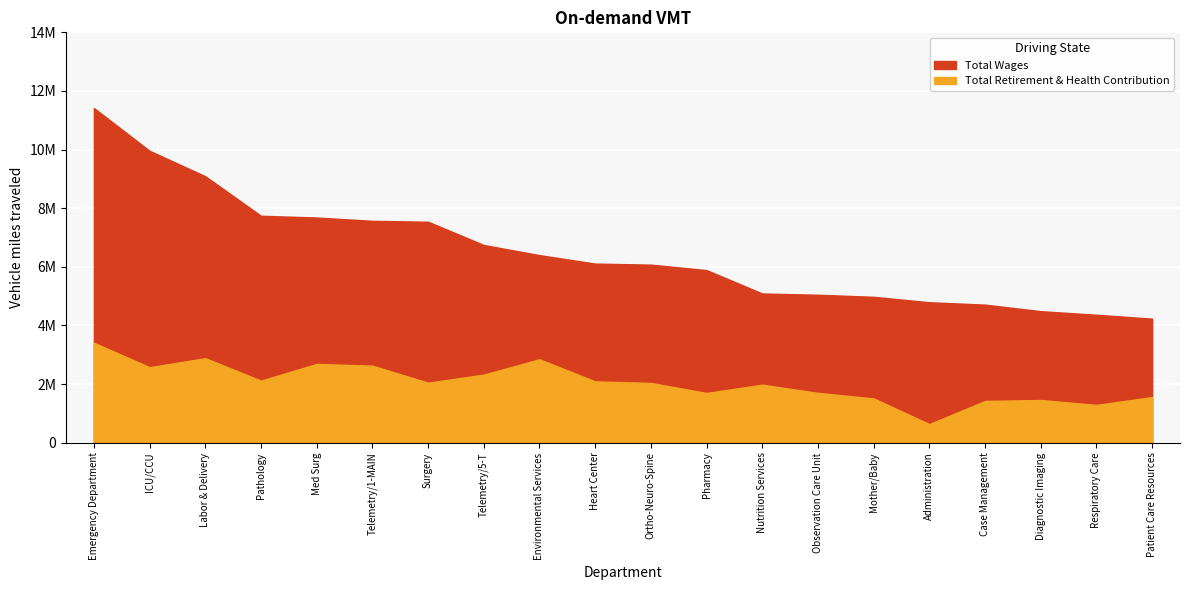

At Respiratory Care, list the series in order from smallest to largest.

Total Retirement & Health Contribution, Total Wages